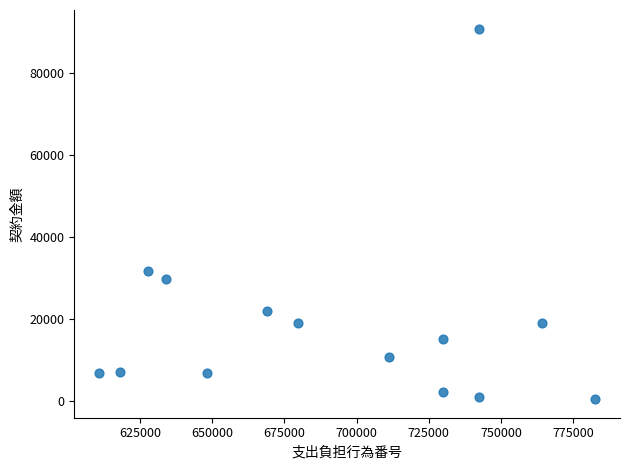

What Y value in the scatter plot is closest to 45676?

31824